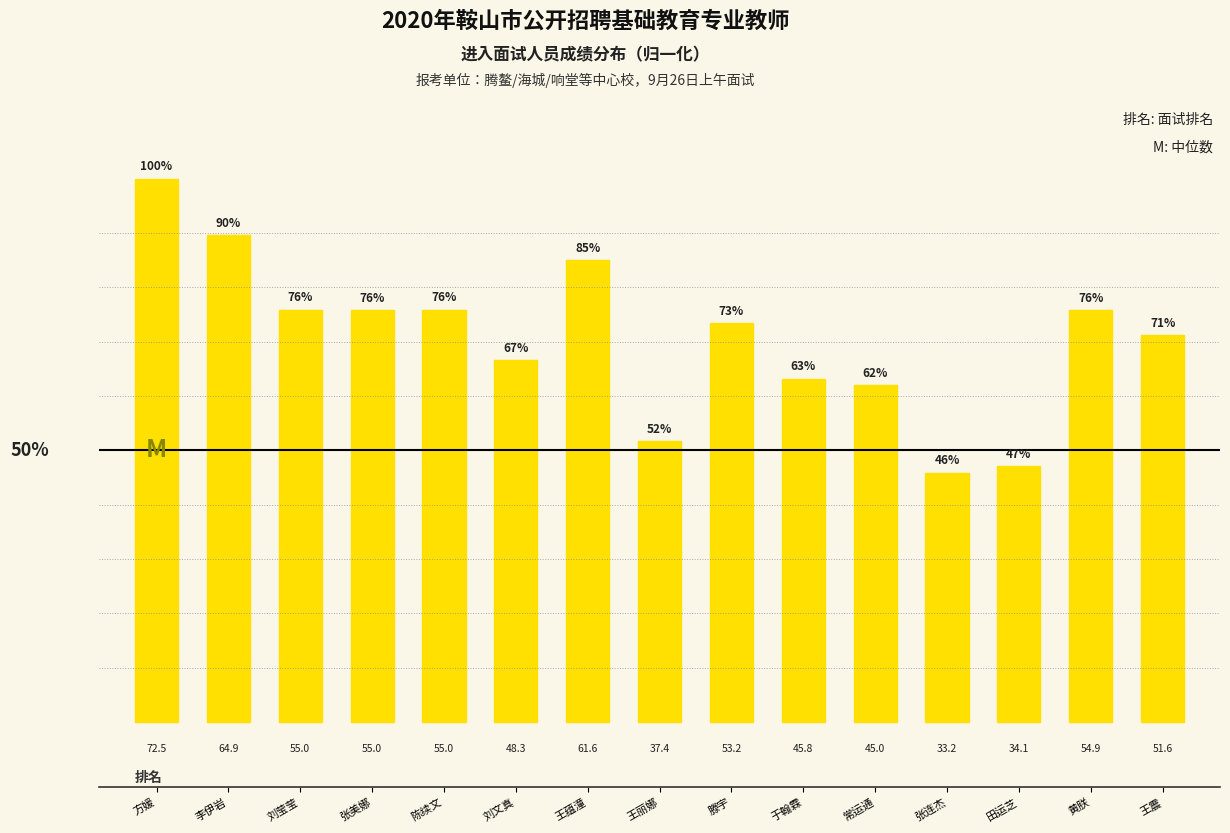

Does the chart contain any negative values?

No